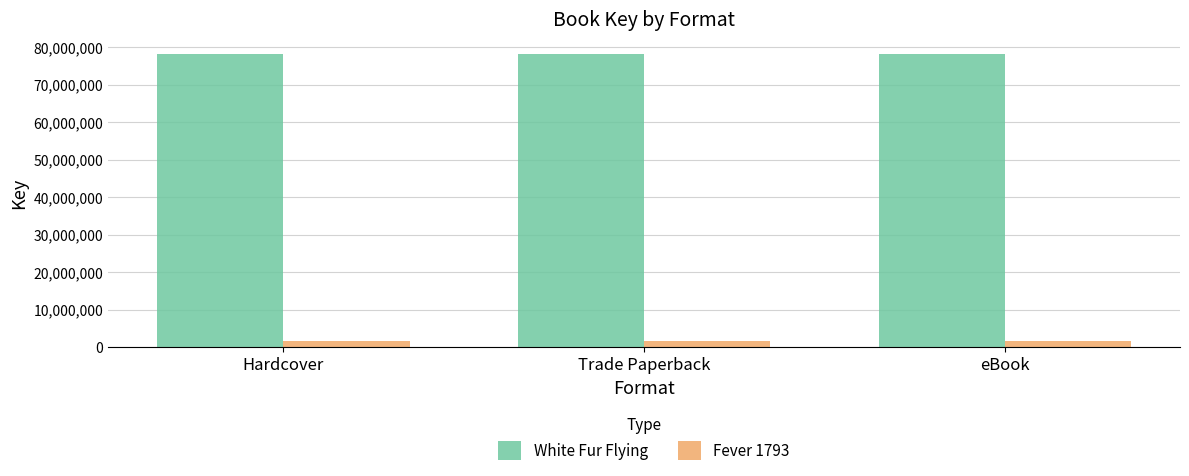

Are the bars grouped side by side (vs. stacked)?

Yes